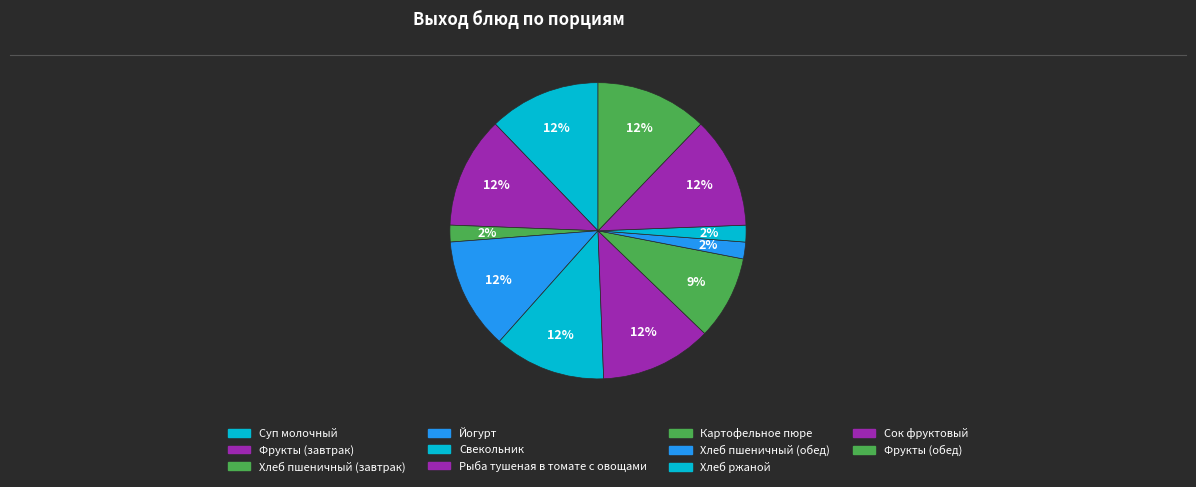

Which category has the smallest portion of the pie?

Хлеб пшеничный (завтрак)